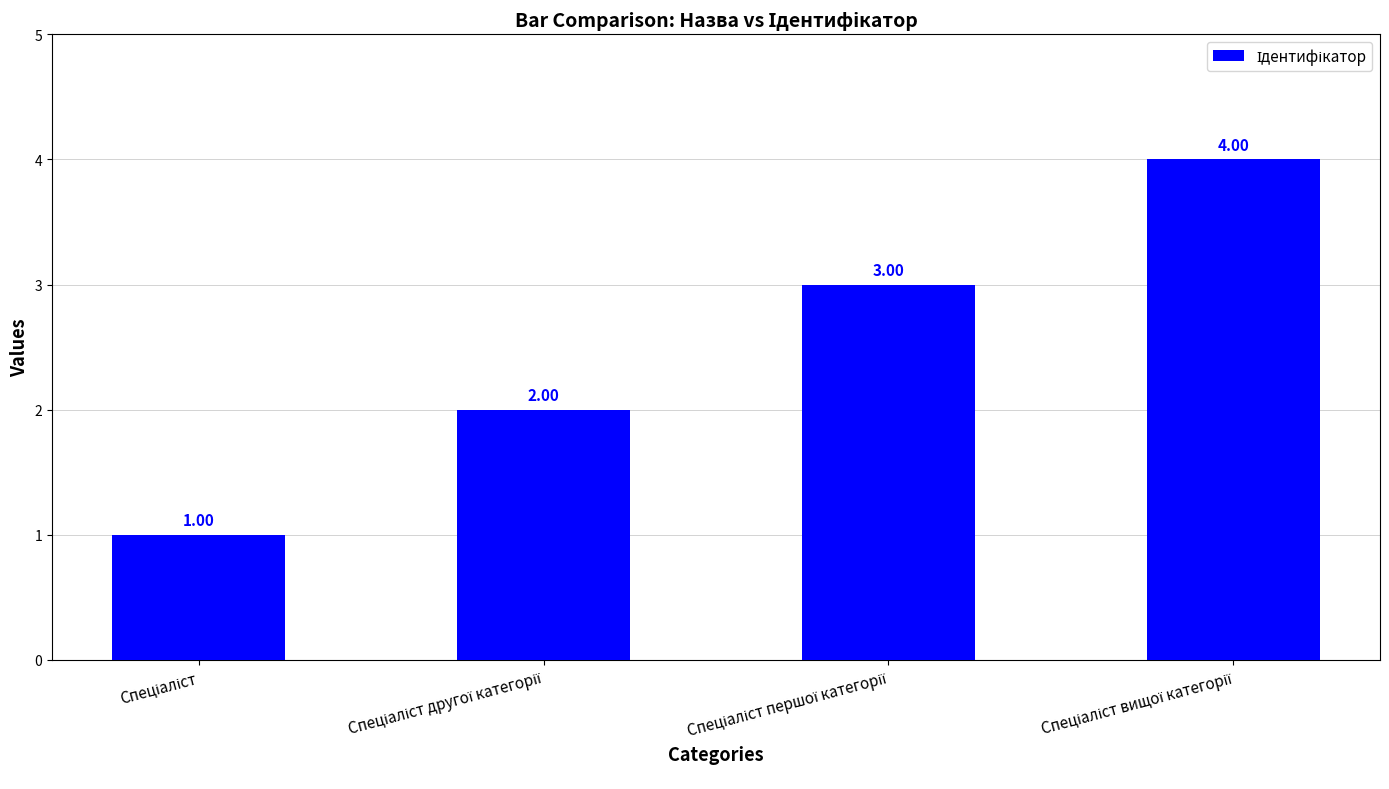

Reading right to left, transcribe all the data shown in this chart.

4	3	2	1